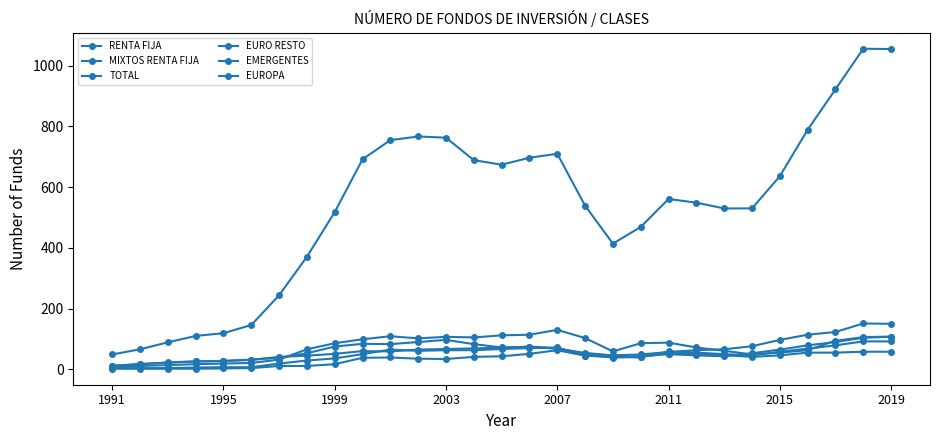

How many lines are shown in the chart?

6